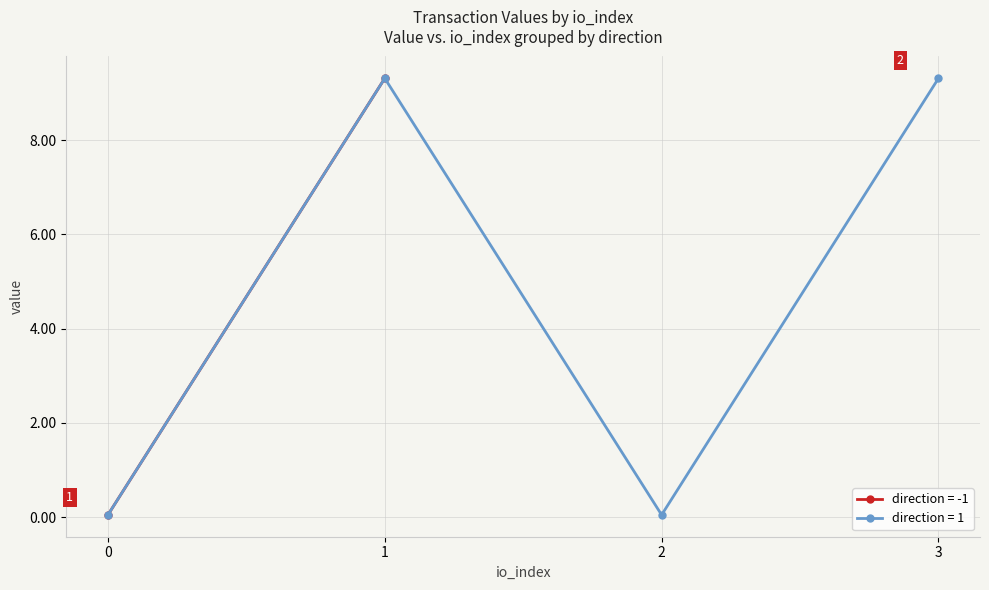

True or false: direction = 1 has a value of 0.1 at 2.

True